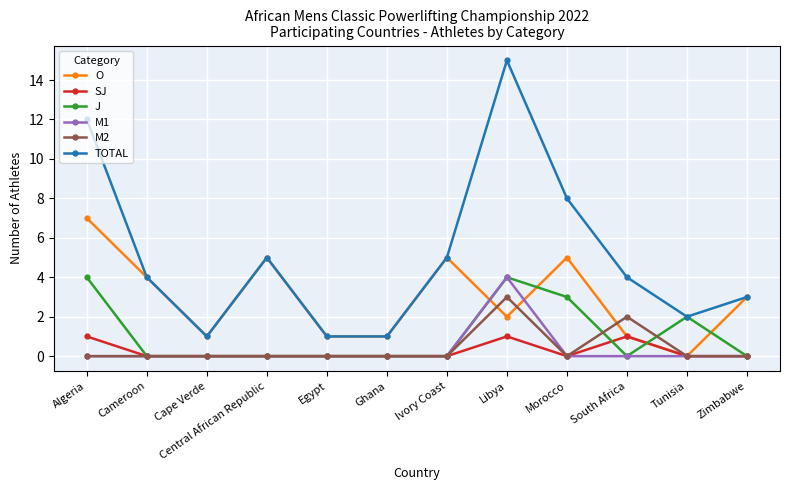

Where is the first local maximum for TOTAL?

Central African Republic